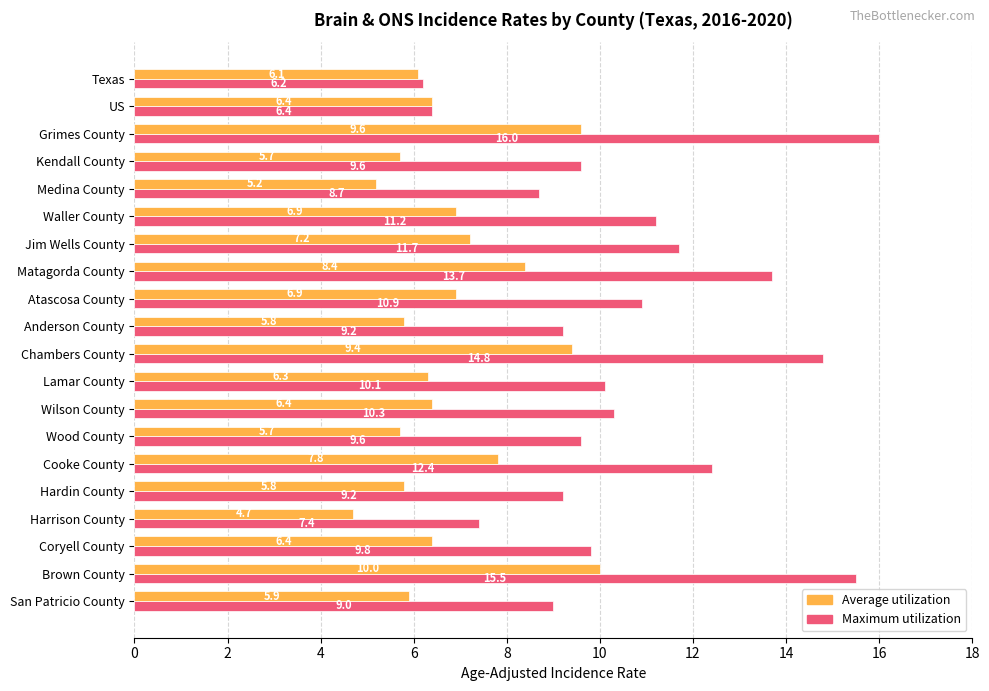

List the series in order of their overall mean, lowest first.

Average utilization, Maximum utilization